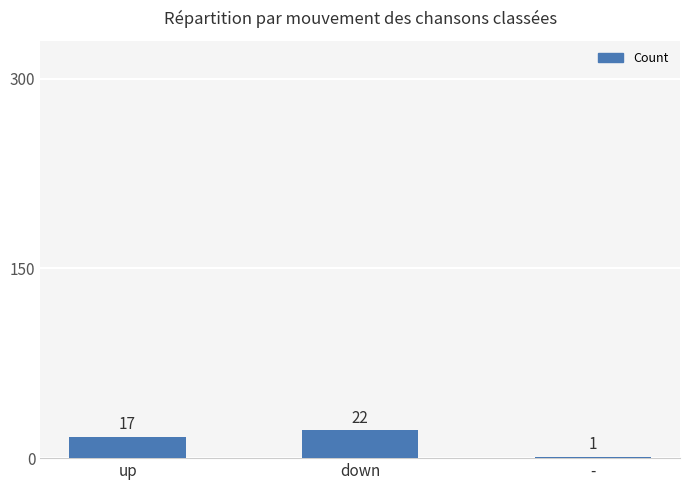

What is the difference between the maximum and minimum values?

21